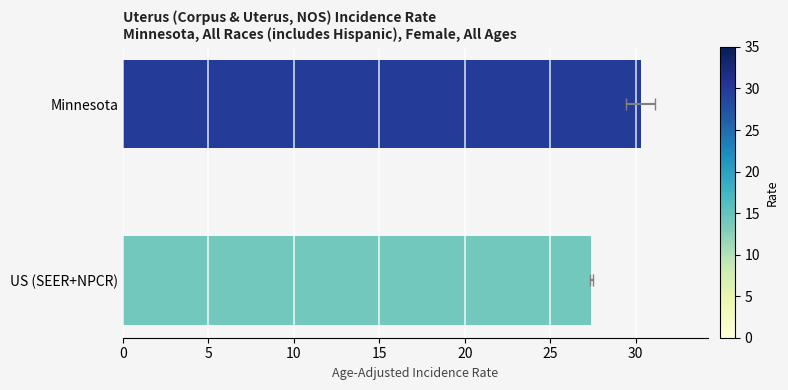

The value at US (SEER+NPCR) is 38.4. True or false?

False